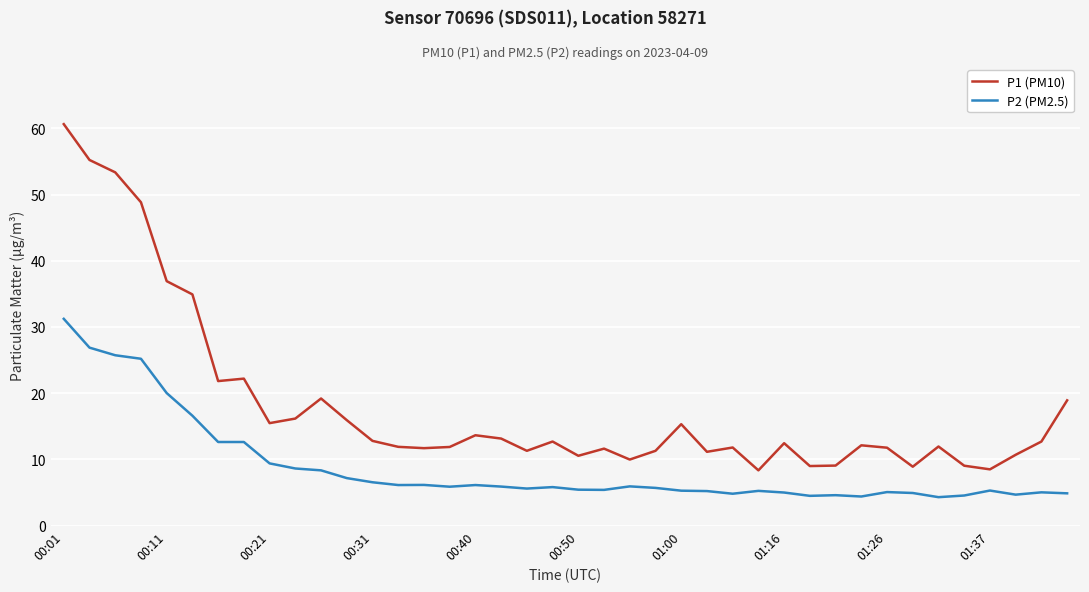

How many series are shown in this chart?

2